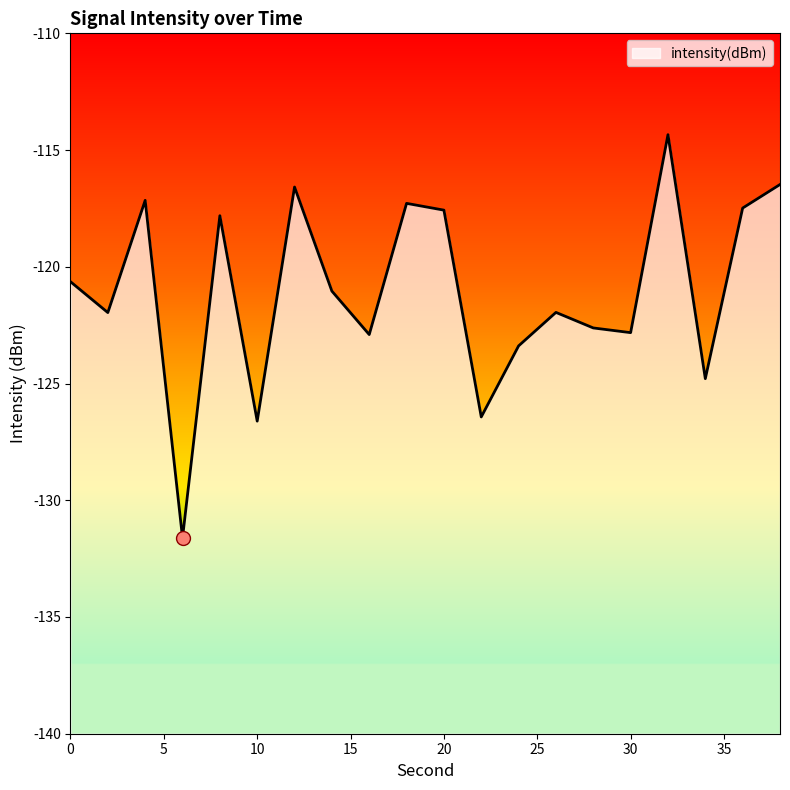

How many points are lower than both their immediate neighbors (excluding endpoints)?

7